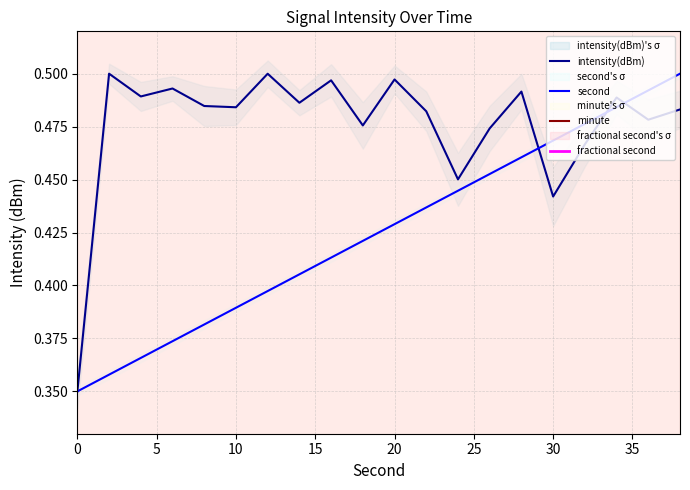

True or false: minute and intensity(dBm) intersect in this chart.

False